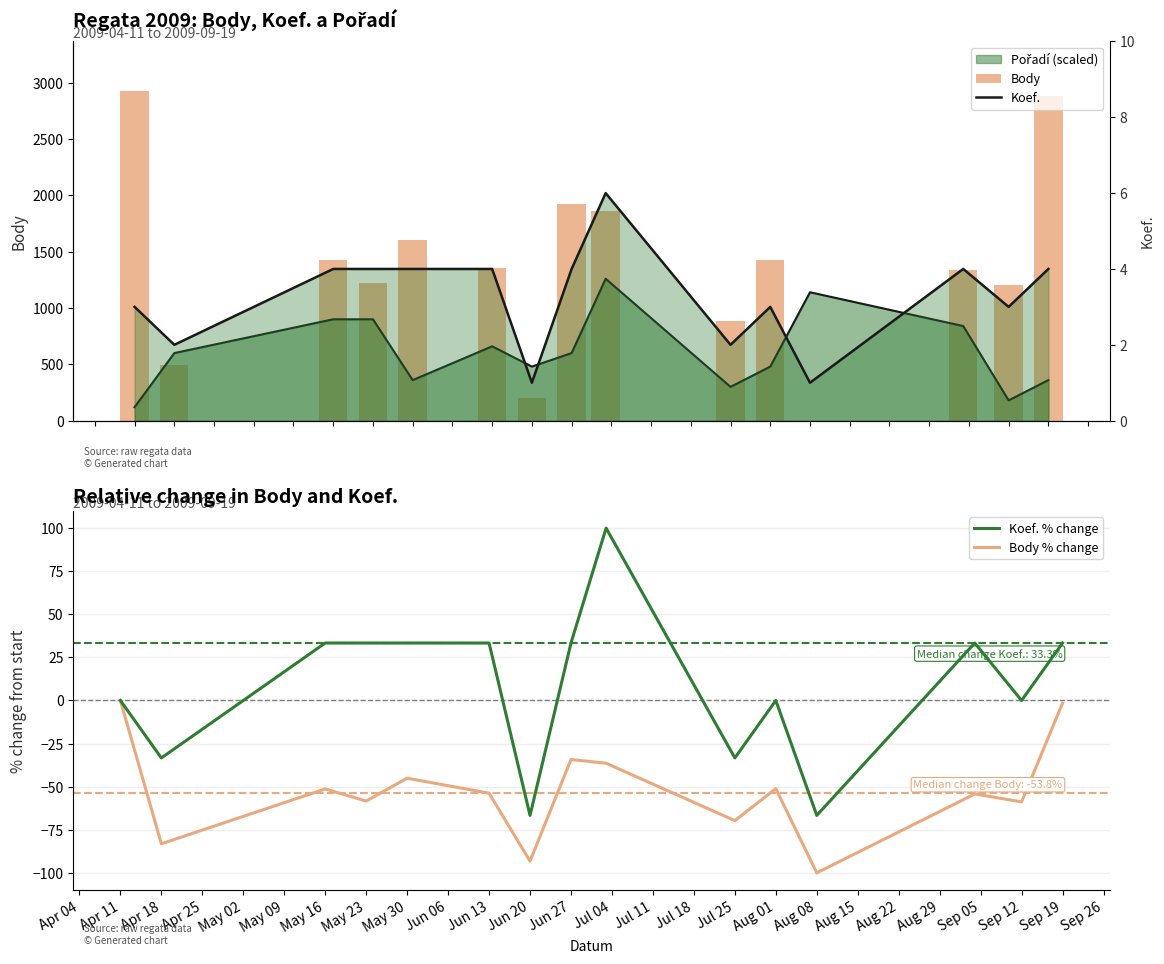

Between Jul 11 and May 23, which is larger?

Jul 11